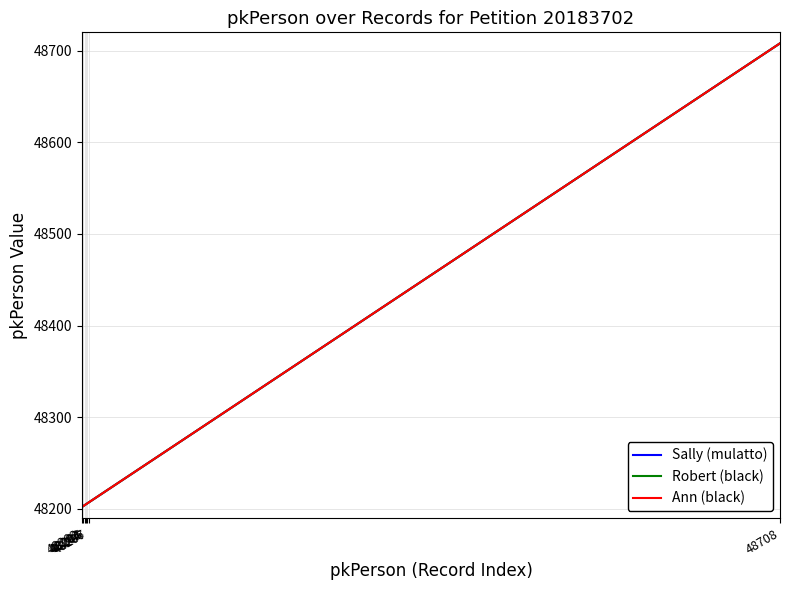

What is the minimum value for Robert (black)?

48202